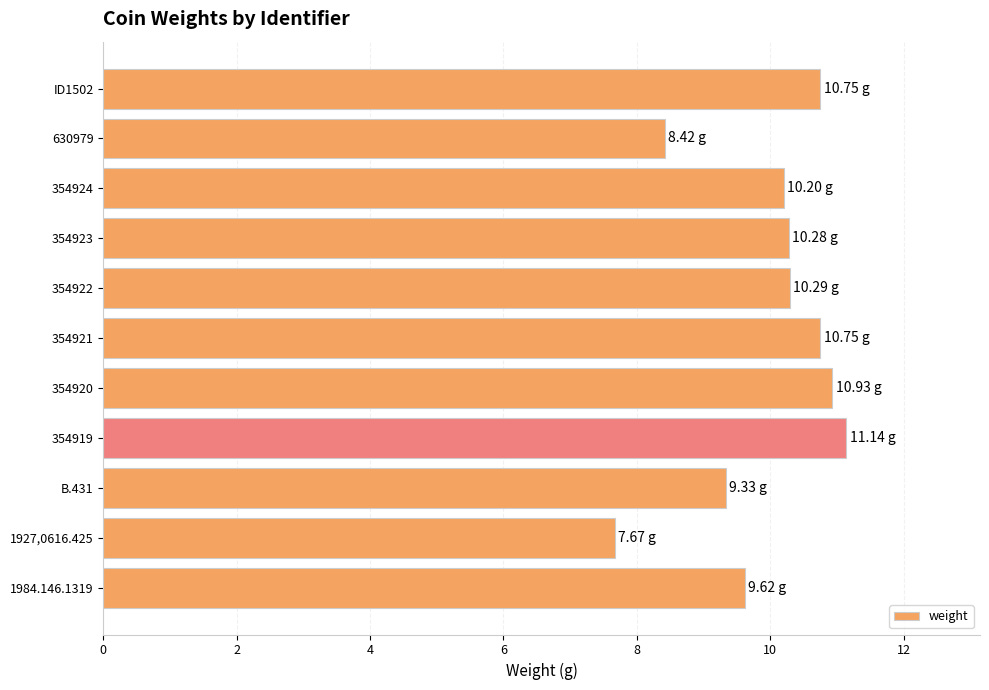

What is the sum of the values at 630979 and 354924?

18.6